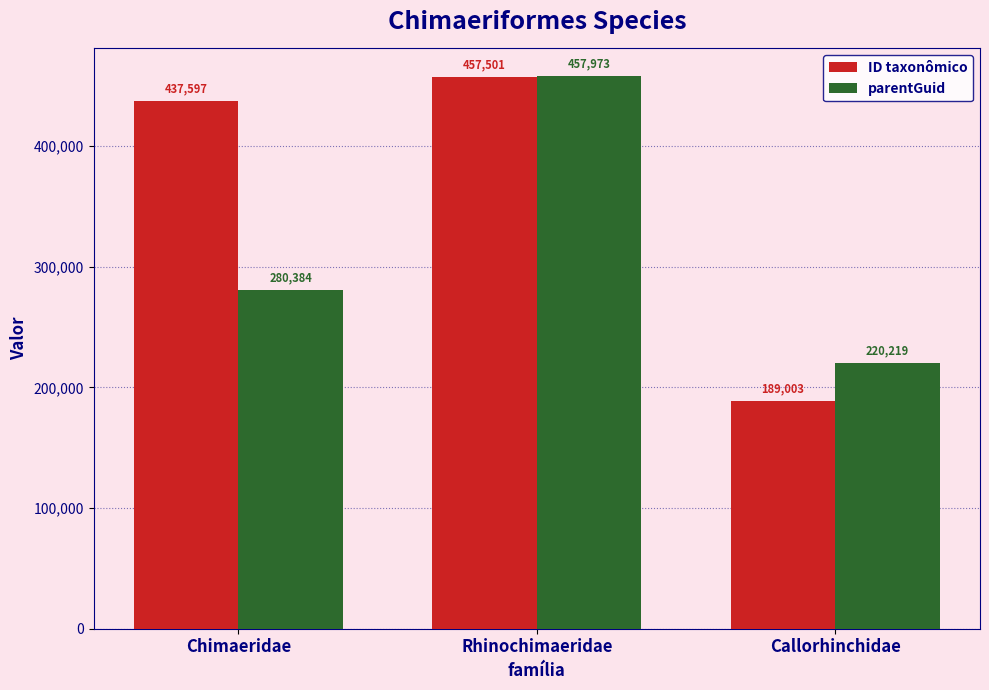

What is the difference between the highest and lowest values at Callorhinchidae?

31216